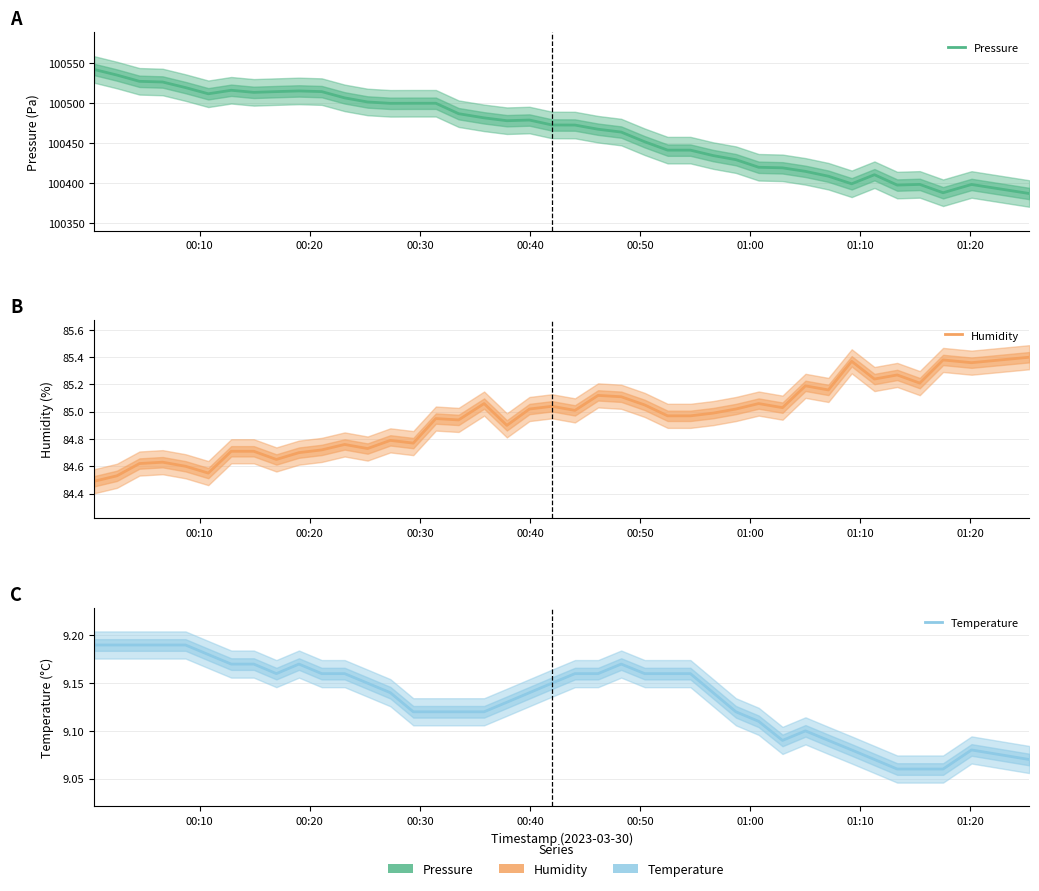

Does the chart display data point markers on the line(s)?

No